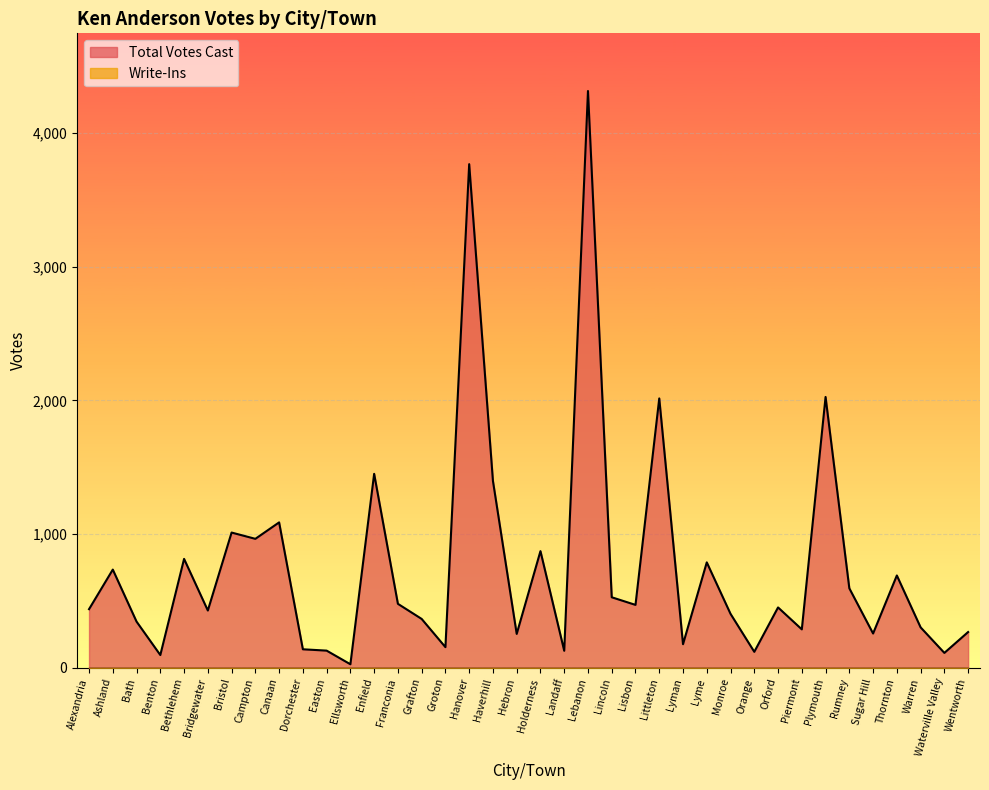

Is it true that the value at Thornton is 690?

True